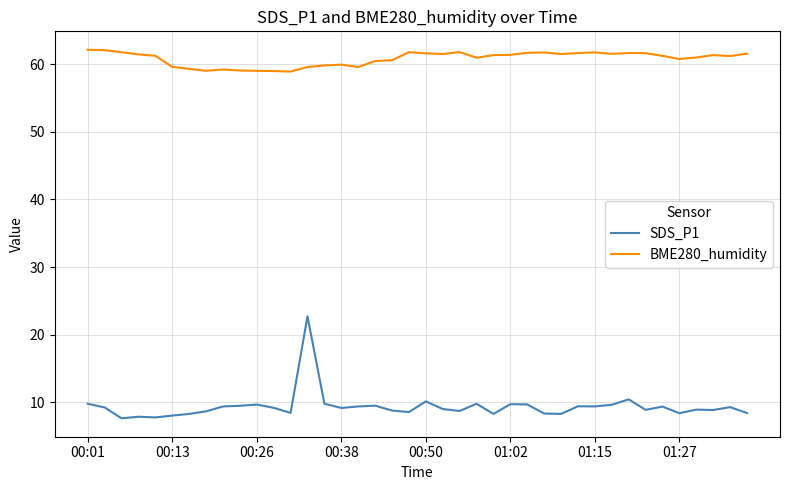

Which series has the widest spread of values?

SDS_P1